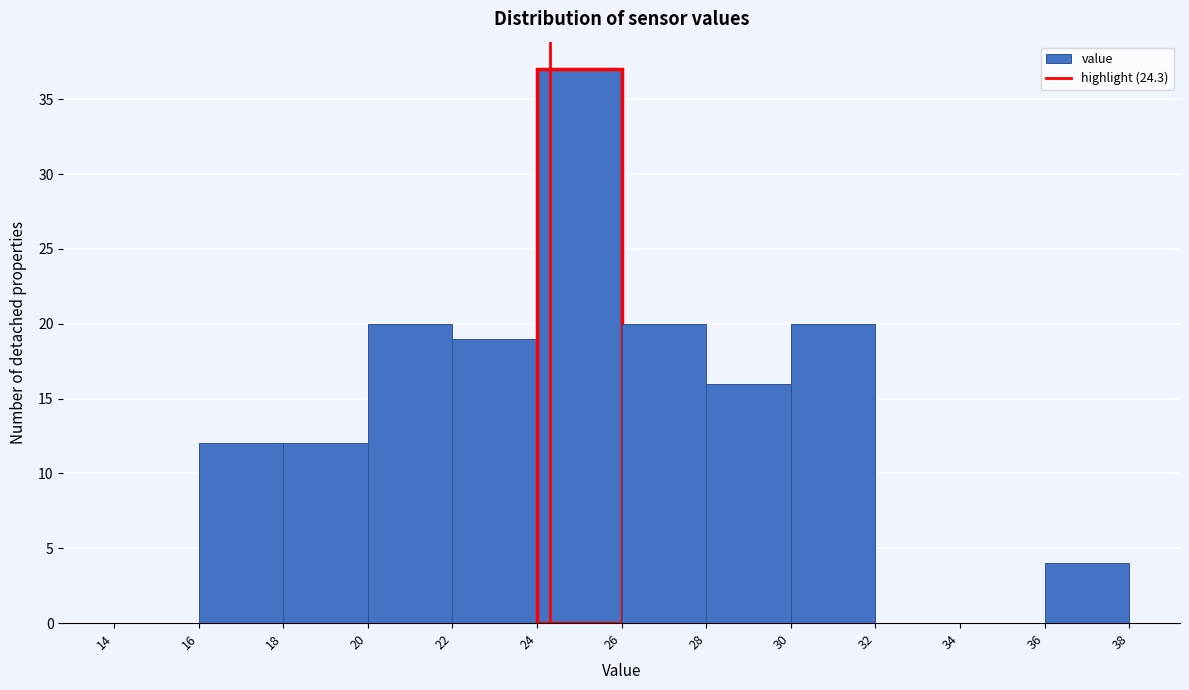

Reading left to right, list every bar in this chart as the range it spans on the x-axis followed by its height. The values are not printed on the chart, so give them approximately, as read against the axis.

14 to 16: 0
16 to 18: 12
18 to 20: 12
20 to 22: 20
22 to 24: 19
24 to 26: 37
26 to 28: 20
28 to 30: 16
30 to 32: 20
32 to 34: 0
34 to 36: 0
36 to 38: 4